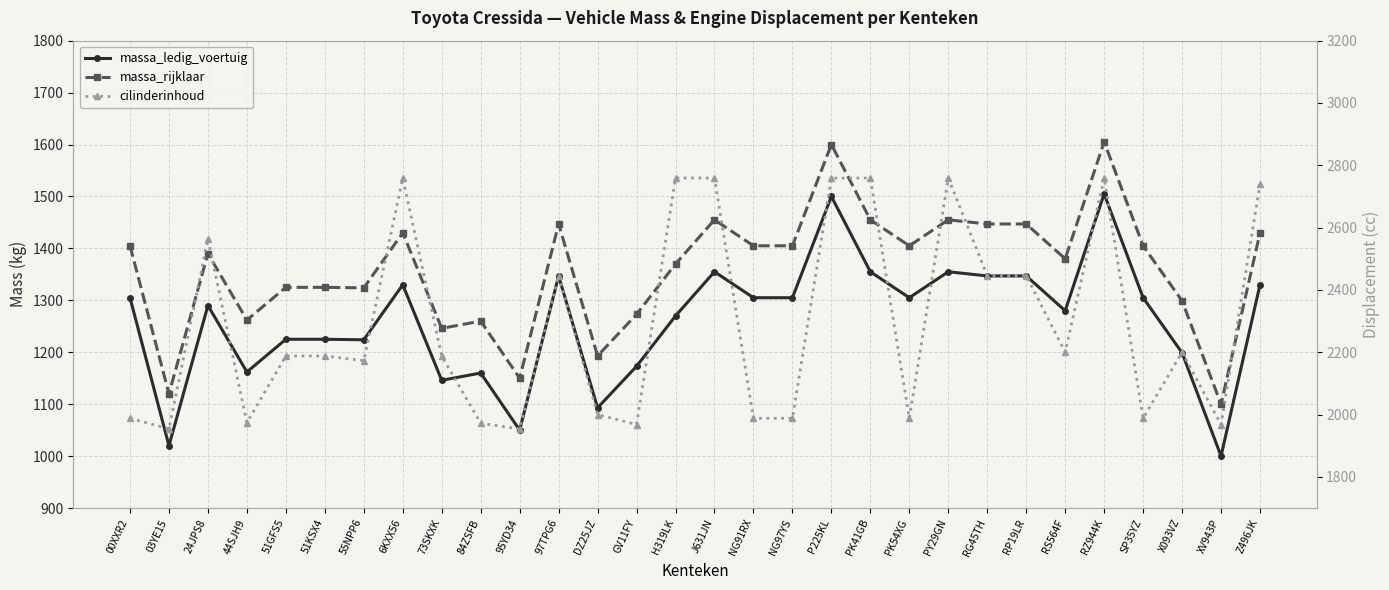

The massa_rijklaar series shows 2199 at NG91RX. True or false?

False